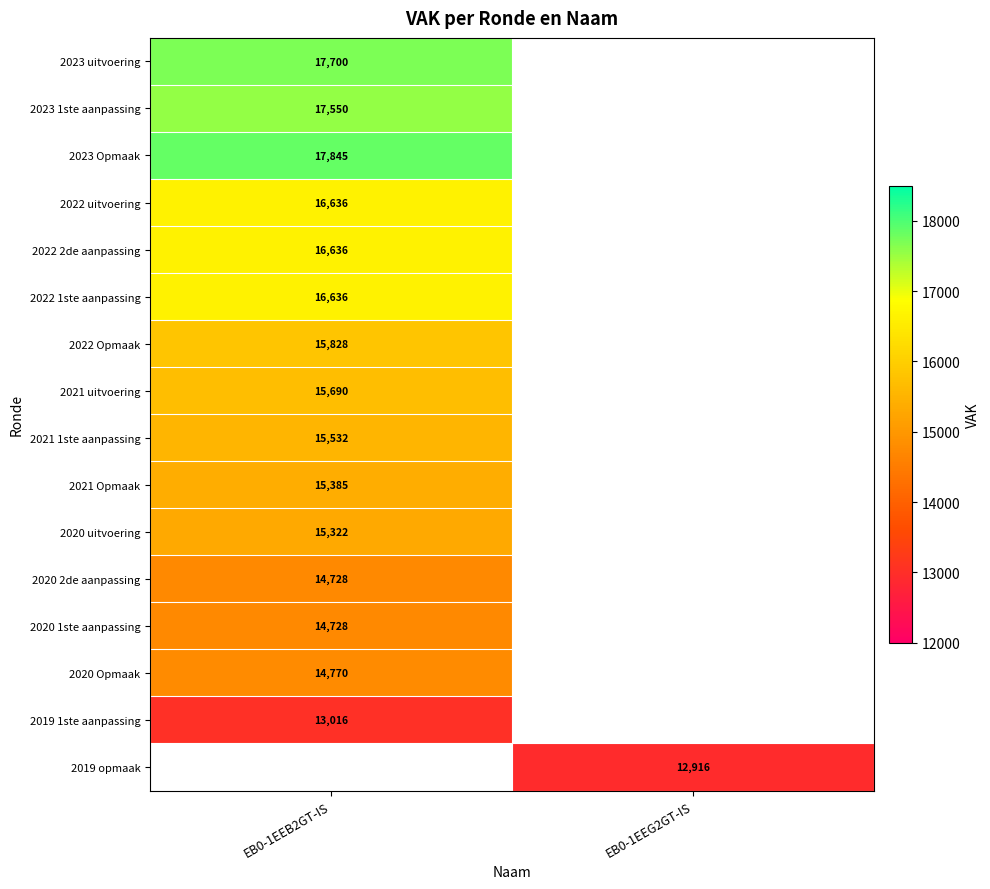

True or false: 2021 1ste aanpassing has a value of 20494 at EB0-1EEB2GT-IS.

False